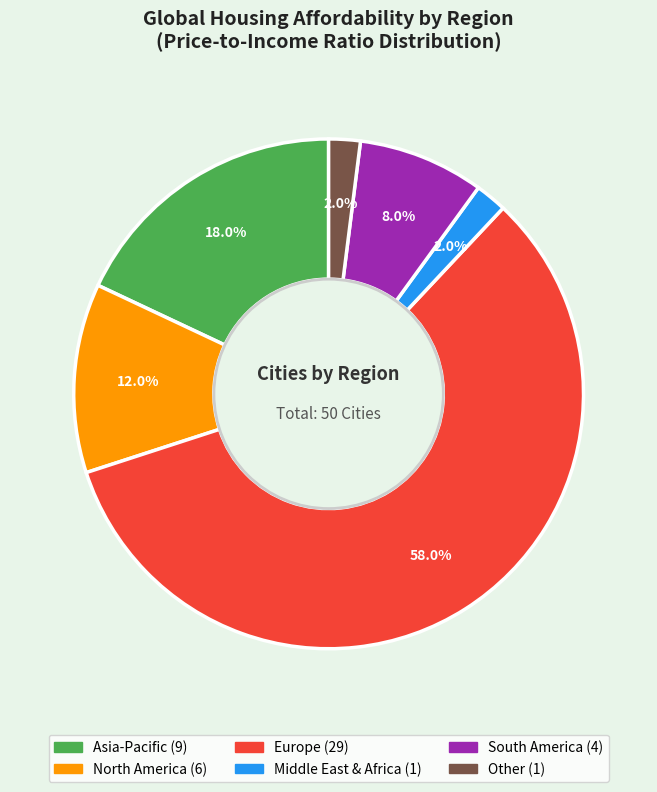

Is there a majority slice in this chart?

Yes